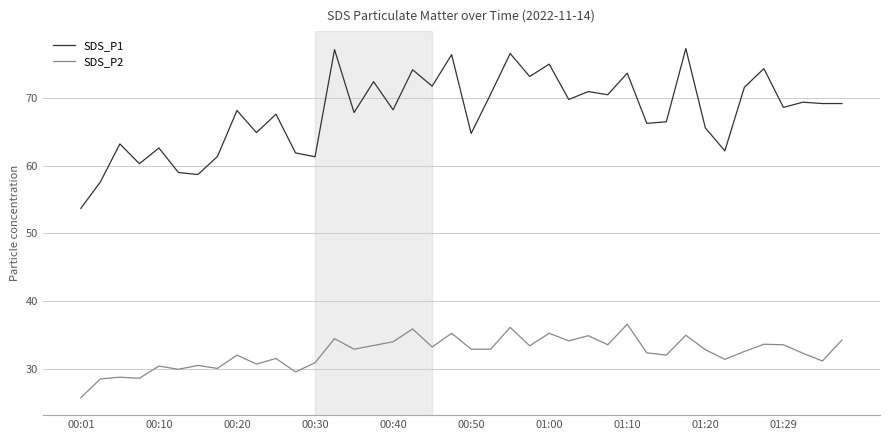

Which series has the largest total across all categories?

SDS_P1